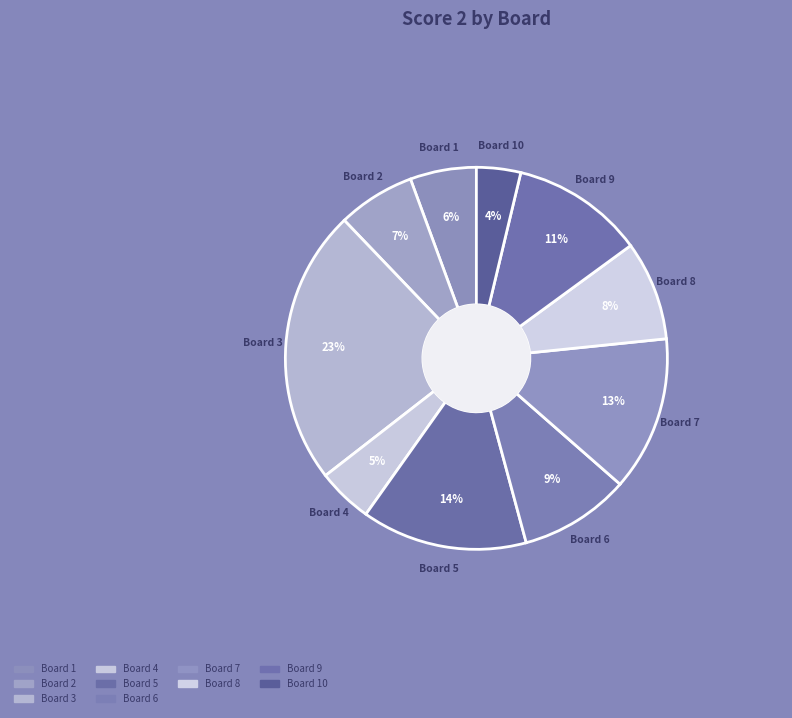

Is it true that Board 9 is 1% of the pie?

False